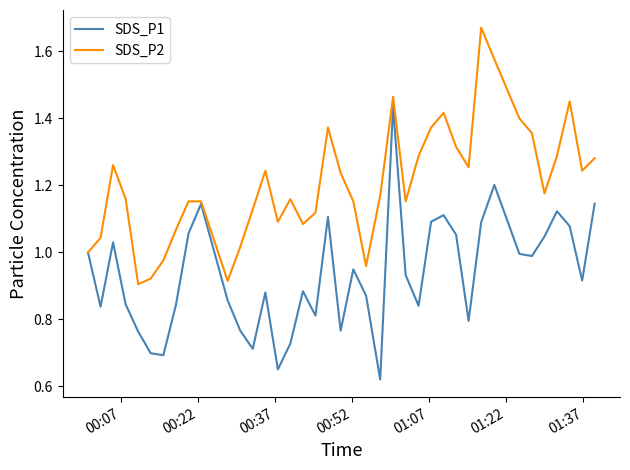

List the series in order of their overall mean, highest first.

SDS_P2, SDS_P1